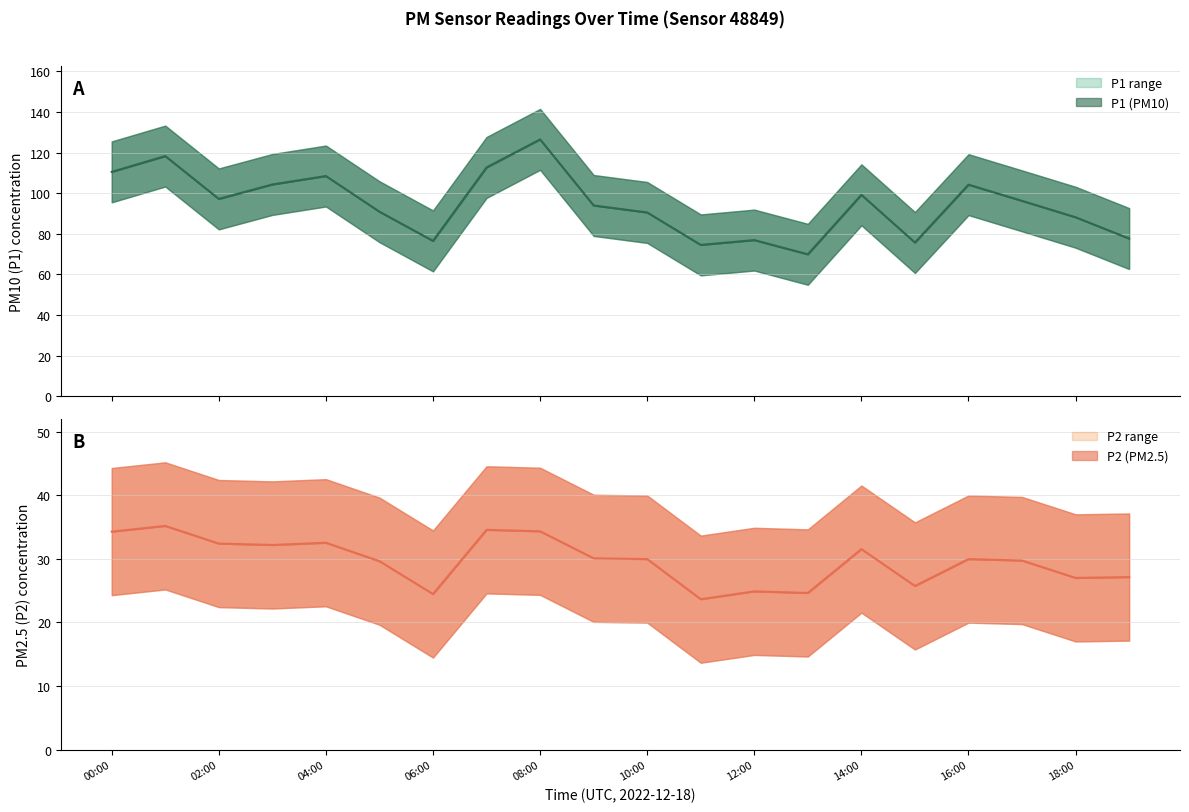

At which label does P1 reach its minimum?

13:00